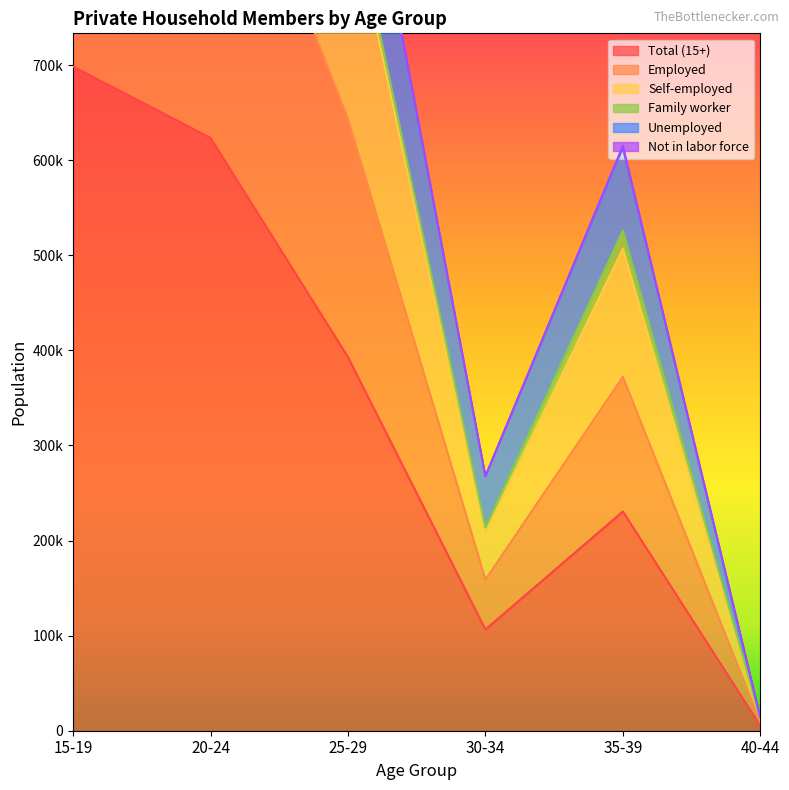

True or false: Not in labor force has more than 0 interior local peaks.

True